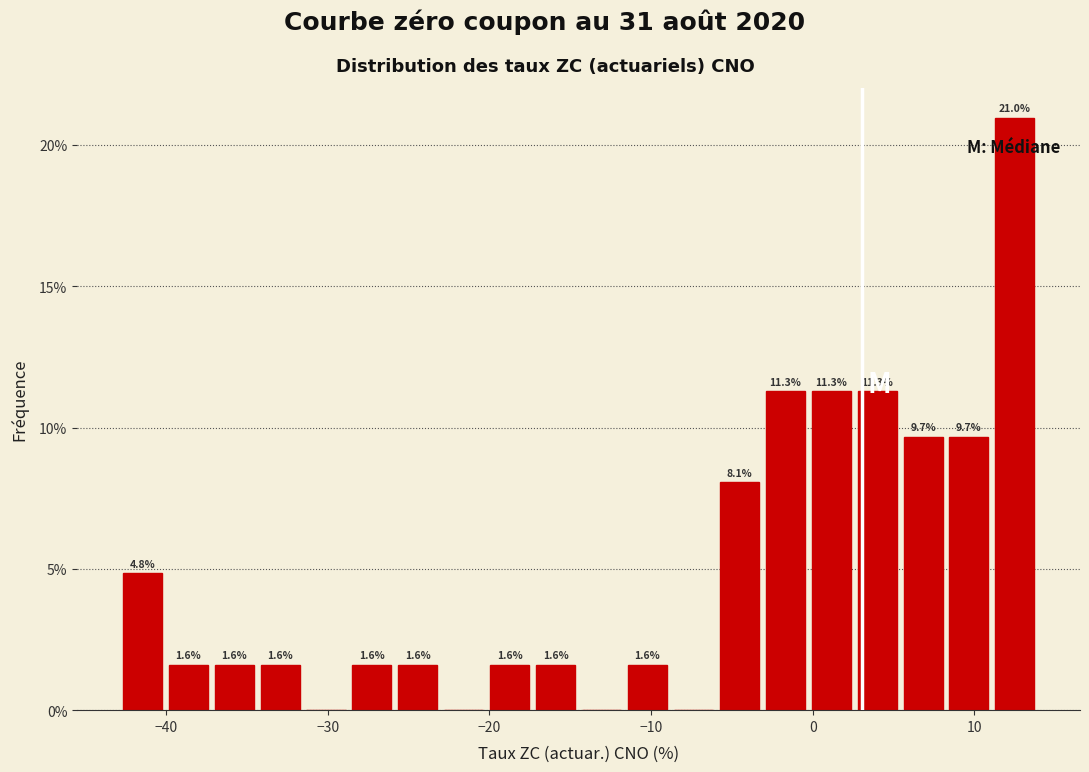

Read against the x-axis, roughly where is the centre of the tallest bar?

13